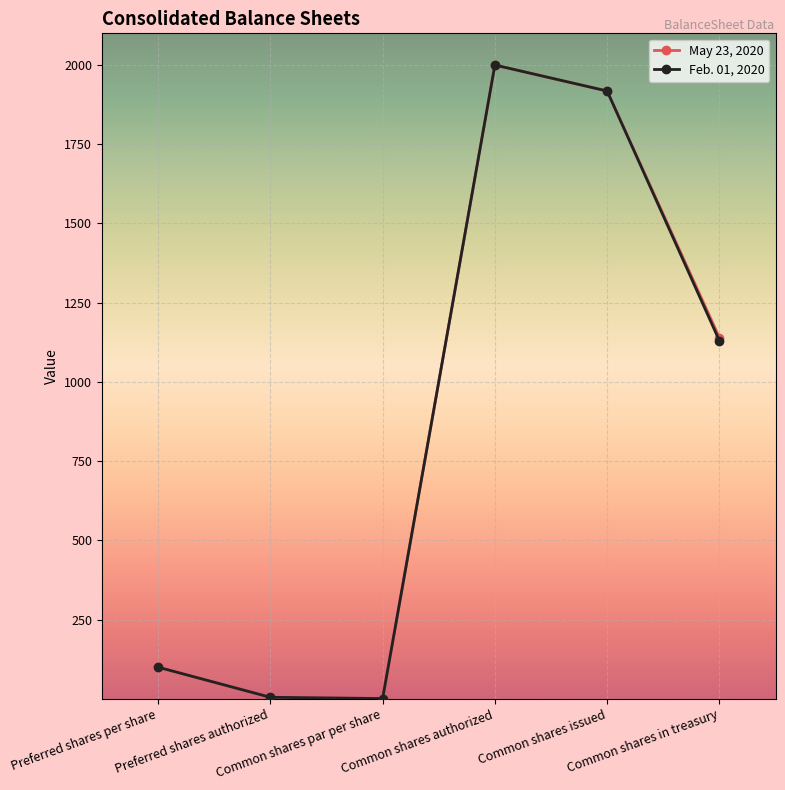

What is the label of the 2nd point from the right?

Common shares issued